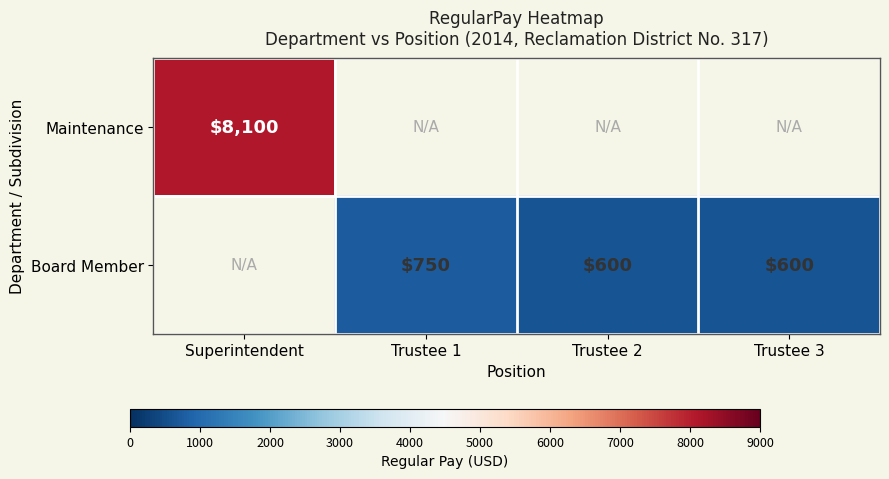

True or false: Board Member has a value of 600 at Trustee 3.

True